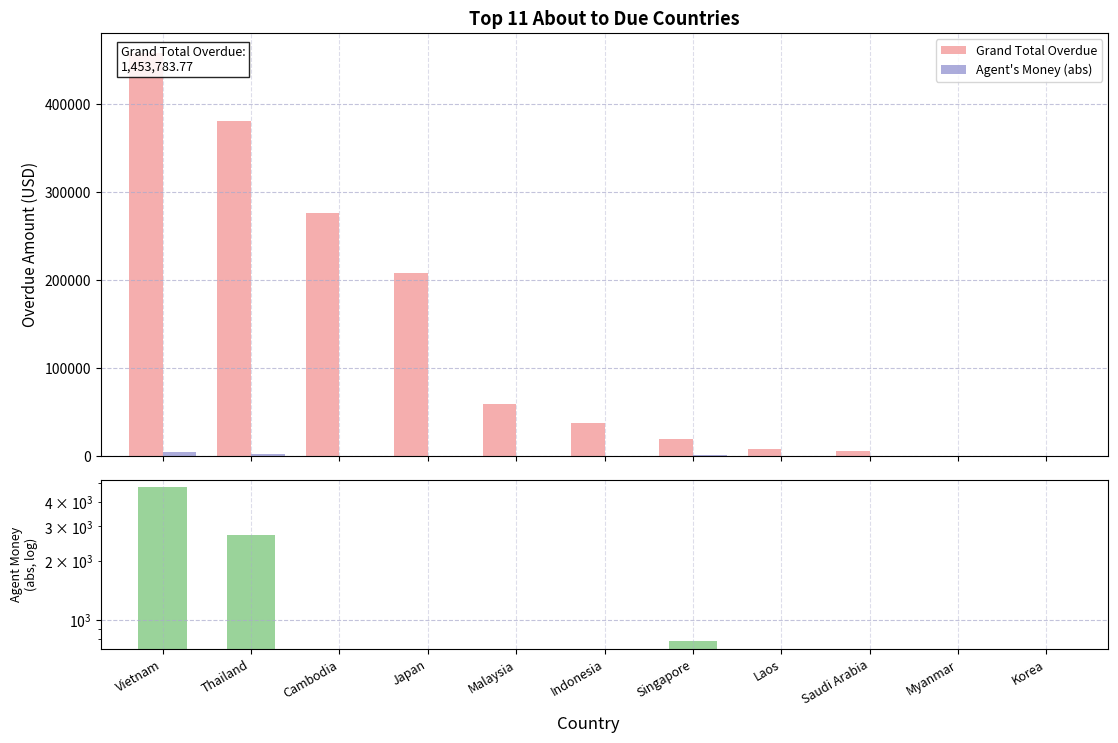

How many data points in Agent's Money (abs) are above 780?

2